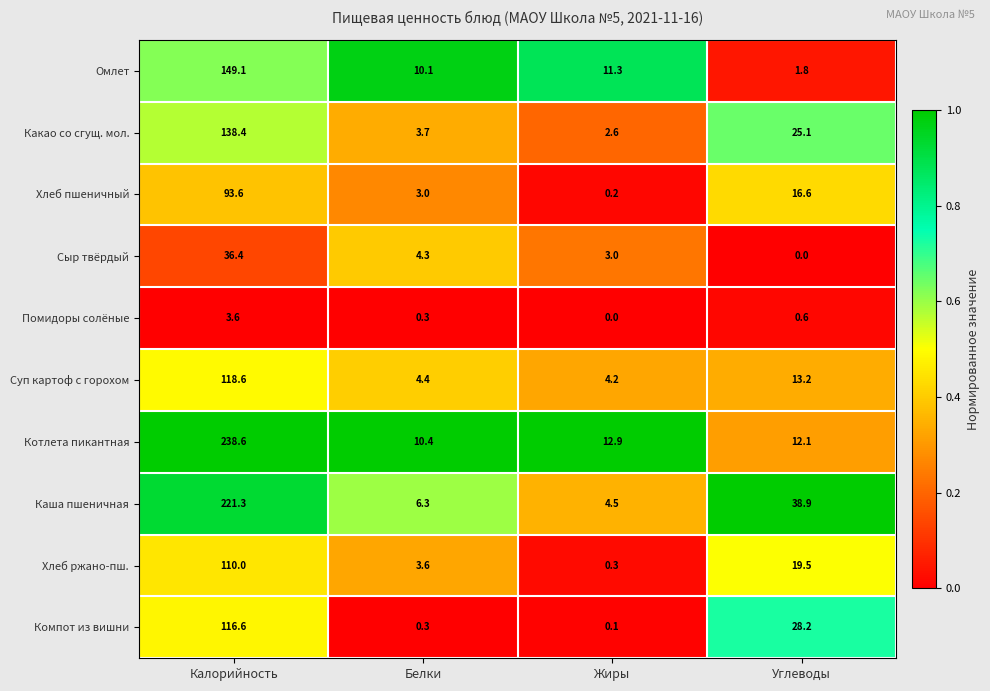

Which series has the widest spread of values?

Котлета пикантная